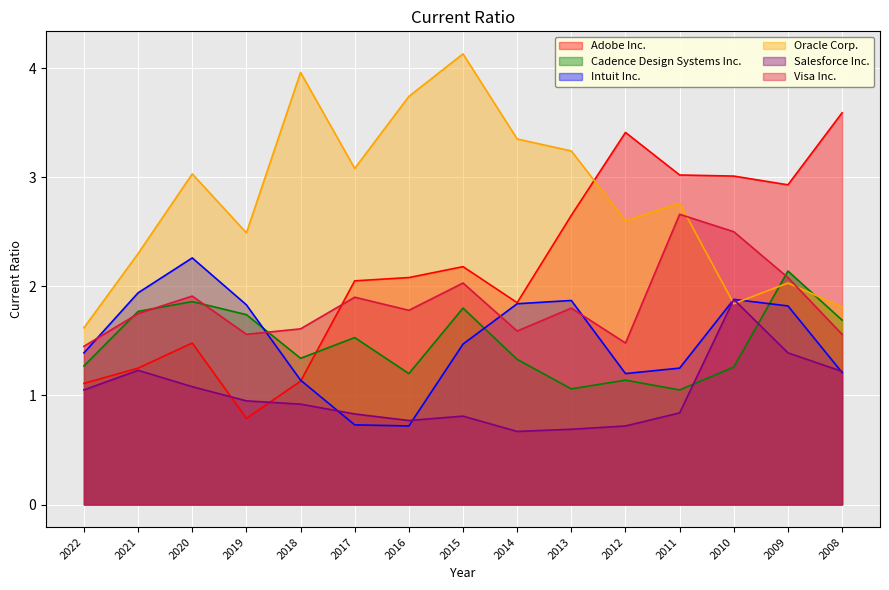

Where is the first local maximum for Cadence Design Systems Inc.?

2020